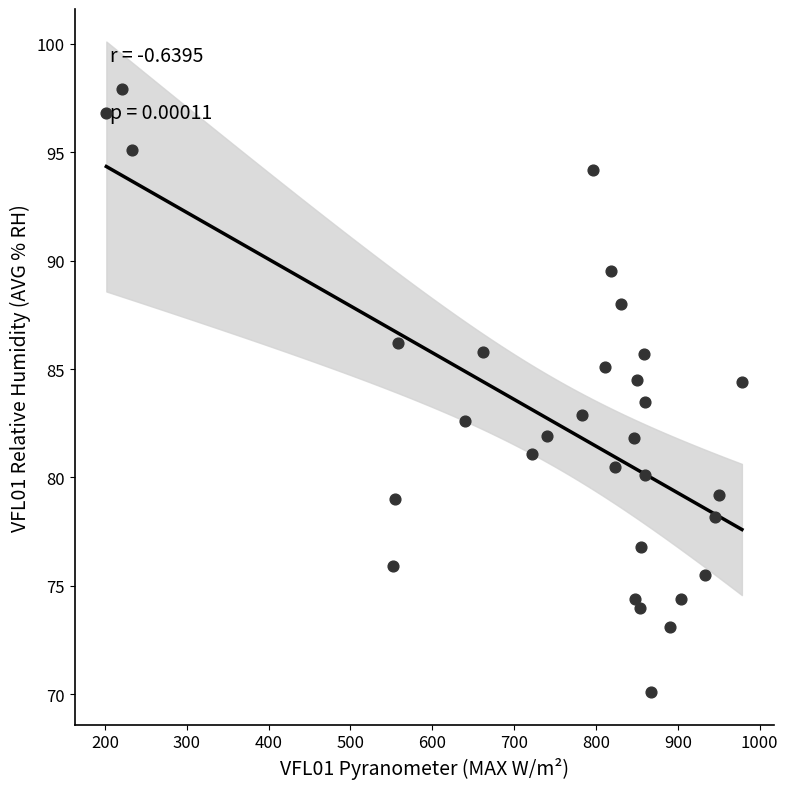

What is the range of Y values (max minus min)?

27.8